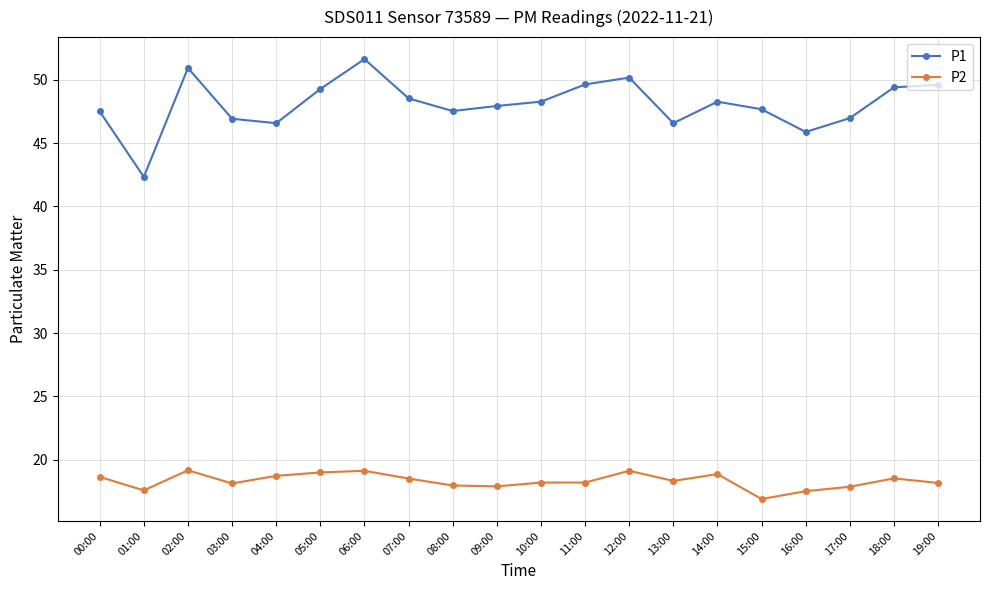

Count the number of data series in this chart.

2